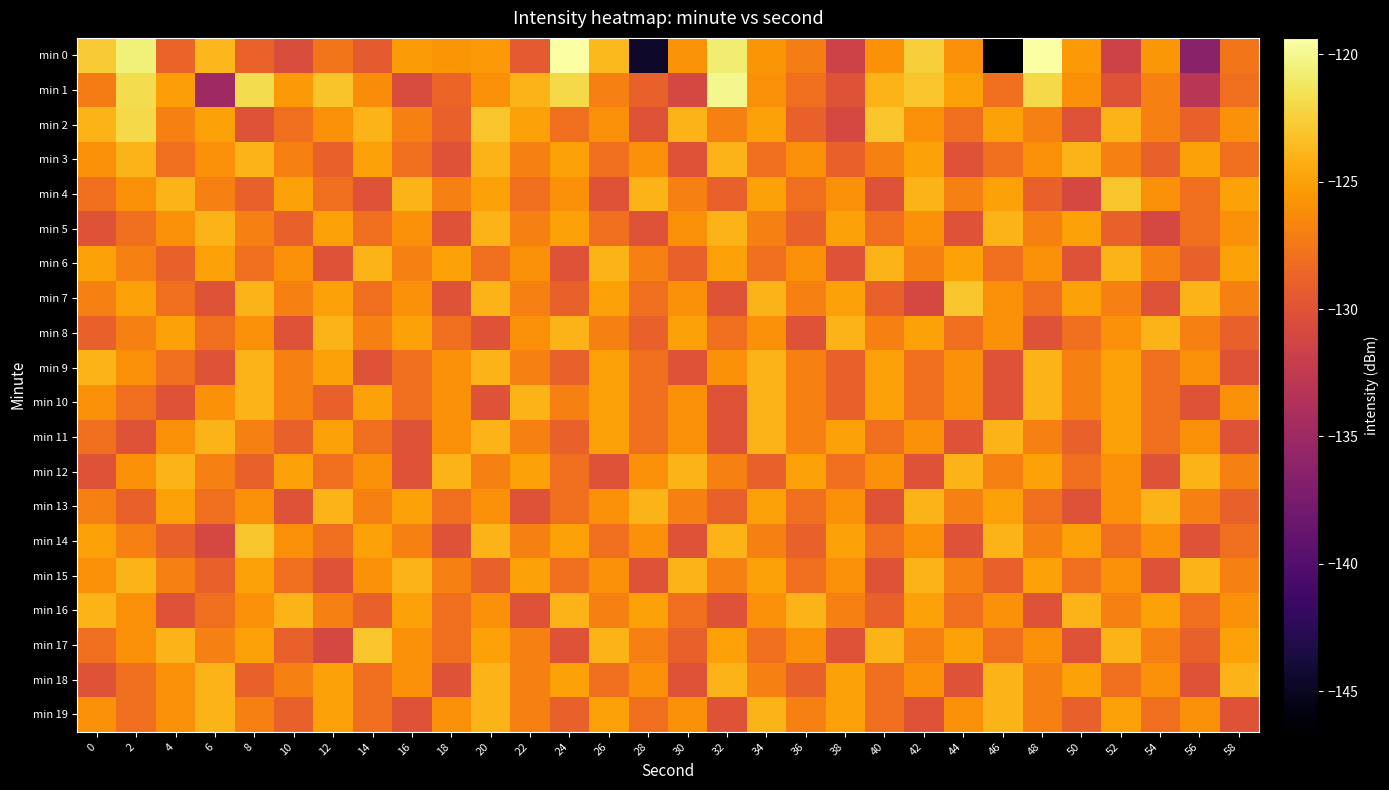

What is the total value across all series at 6?

-2541.7